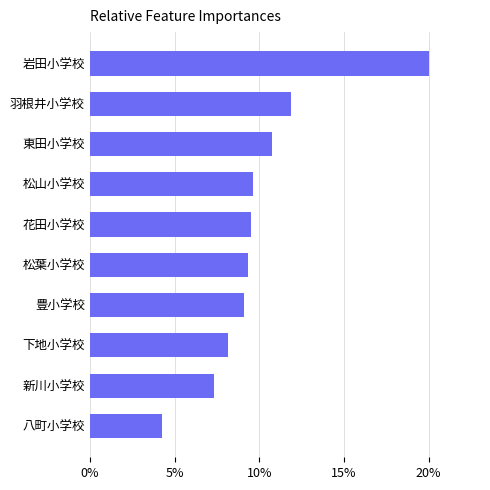

What is the minimum value shown in the chart?

4.3